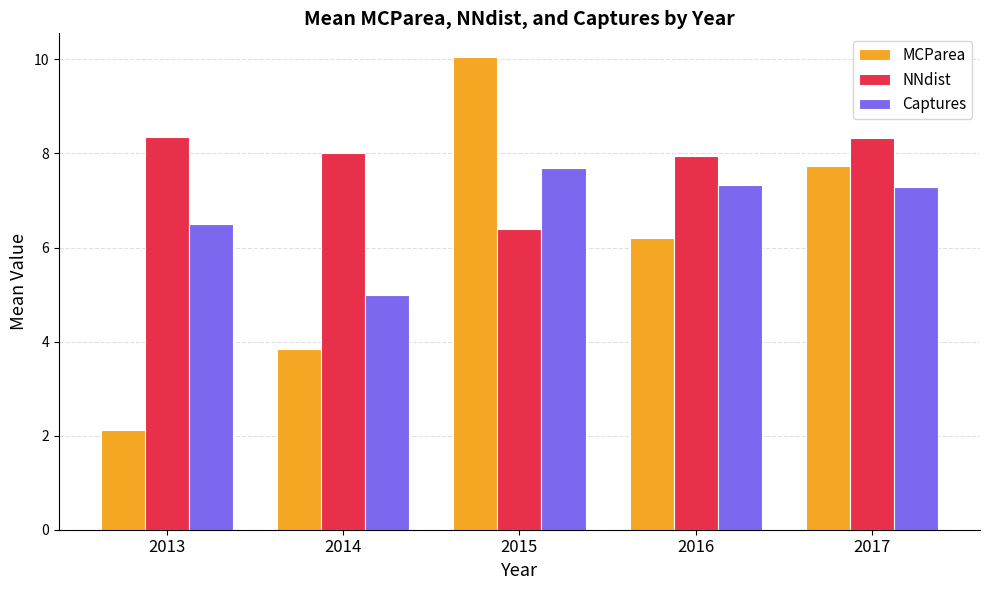

The value of Captures at 2015 is 1.8. True or false?

False